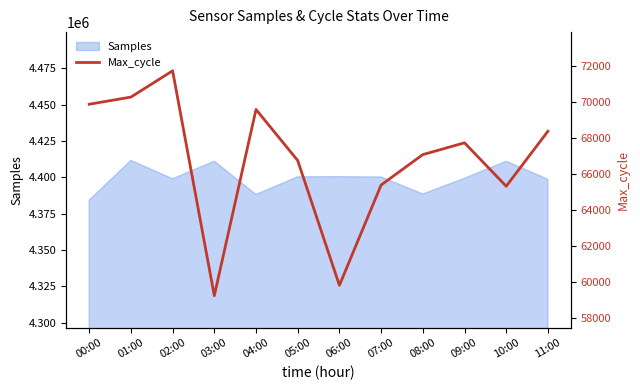

What is the label of the 2nd point from the left?

01:00